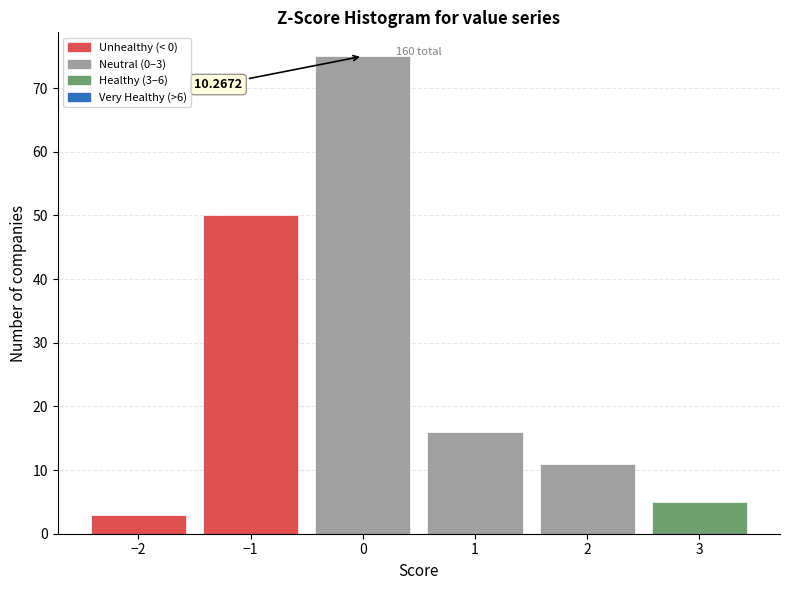

Which range on the x-axis has the tallest bar?

-0.5 to 0.5